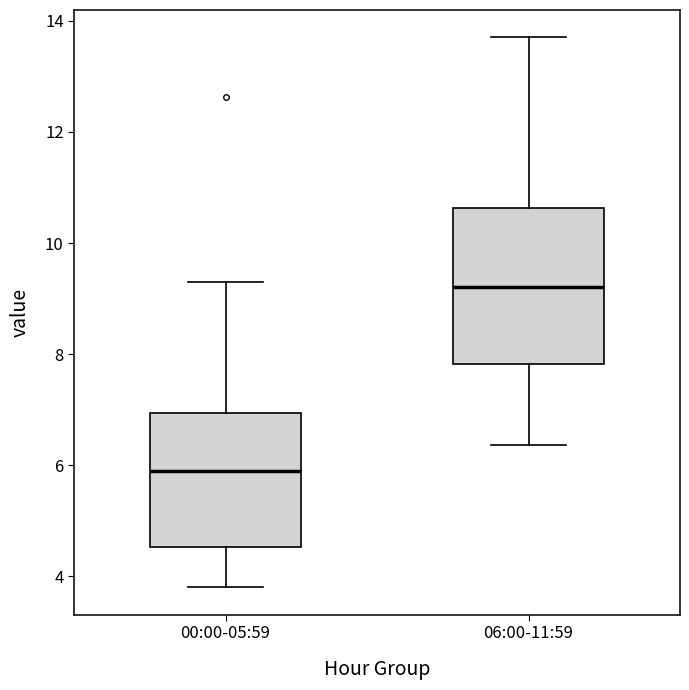

Which box is the tallest, from its lower edge to its upper edge?

06:00-11:59